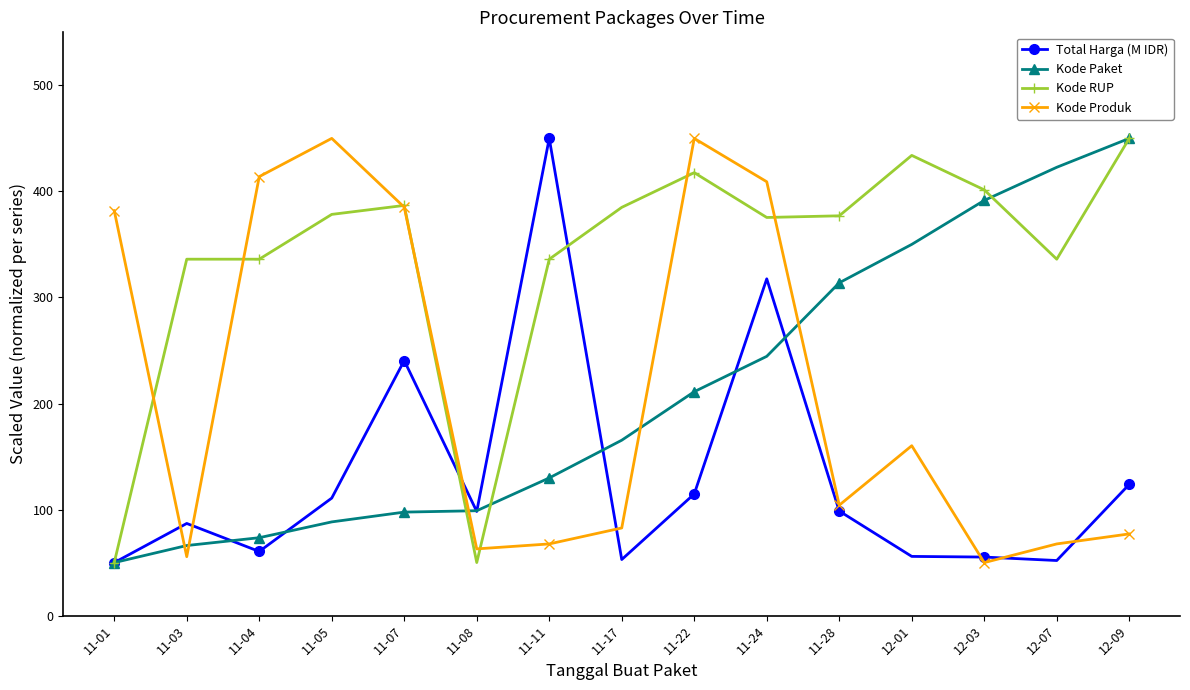

What is the lowest value of the Total Harga (M IDR) series?

50.0